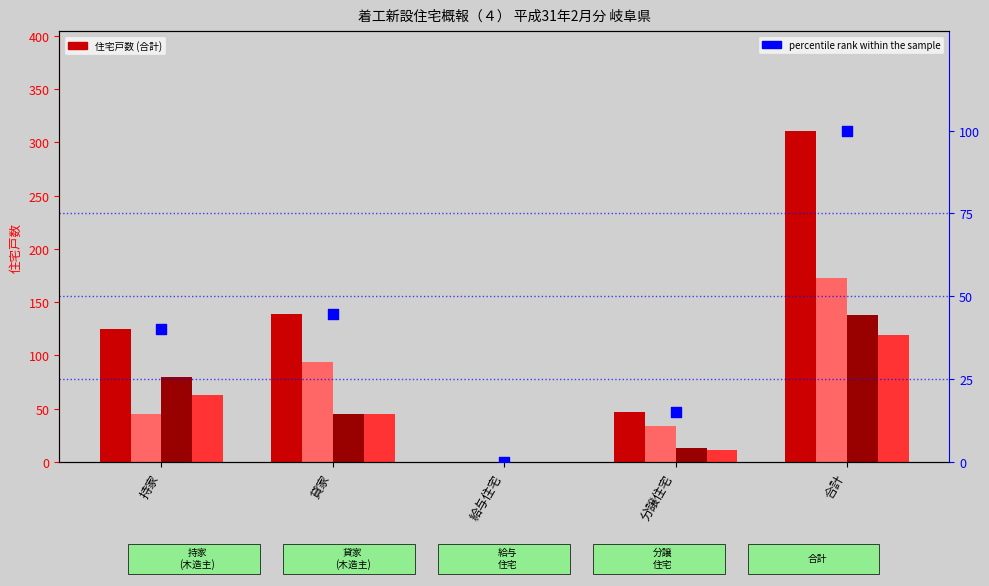

Which series contains the lowest Y value?

合計